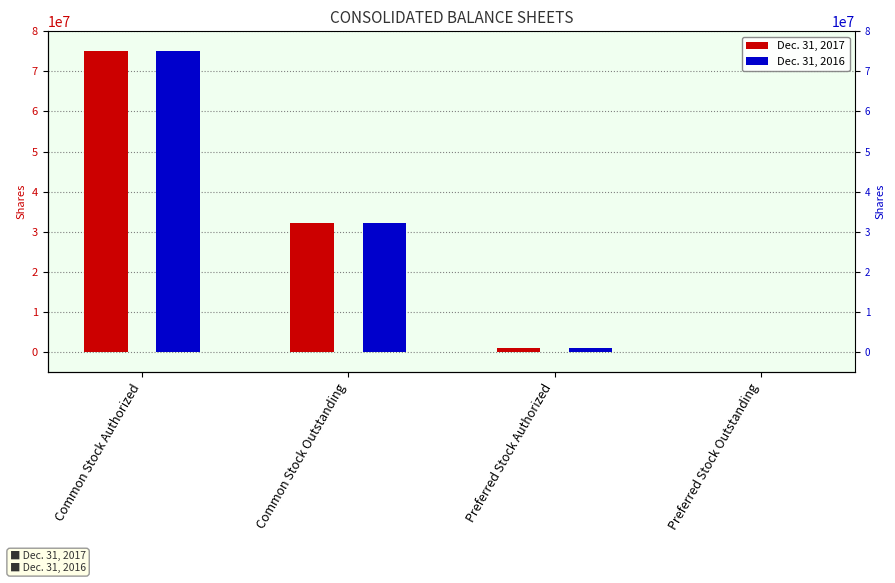

How many data points does each series have?

4